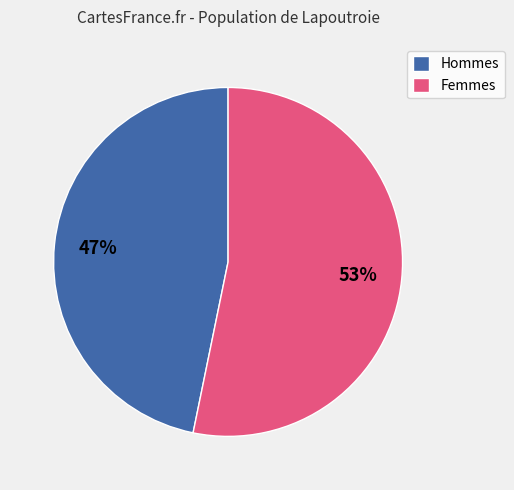

The Hommes slice represents 47% of the pie. True or false?

True